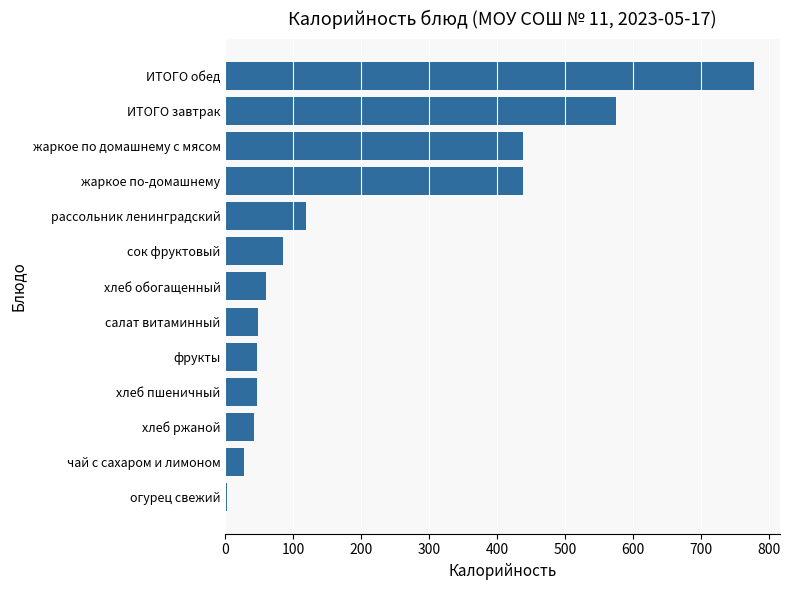

Which has a higher value, ИТОГО завтрак or жаркое по-домашнему?

ИТОГО завтрак